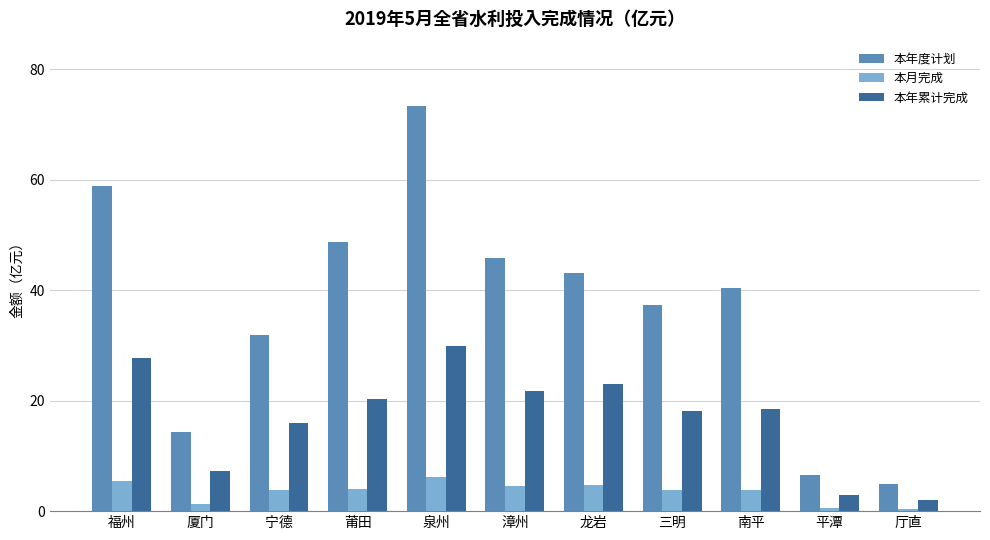

How many bars are there in total?

33